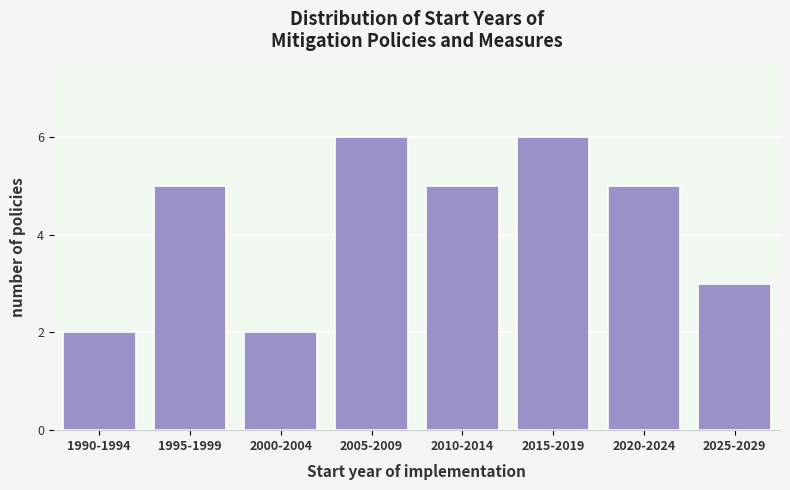

Reading right to left, transcribe all the data shown in this chart.

2025-2029=3	2020-2024=5	2015-2019=6	2010-2014=5	2005-2009=6	2000-2004=2	1995-1999=5	1990-1994=2